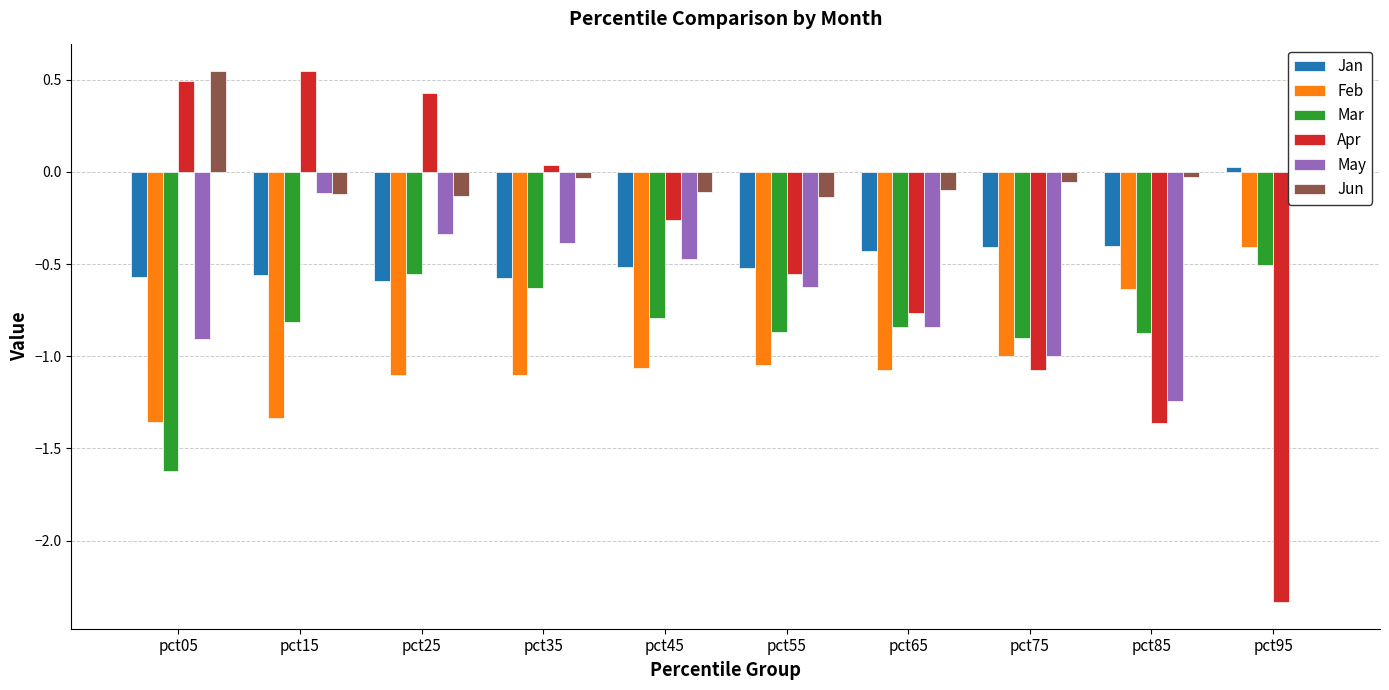

True or false: May has a value of -0.3 at pct25.

True